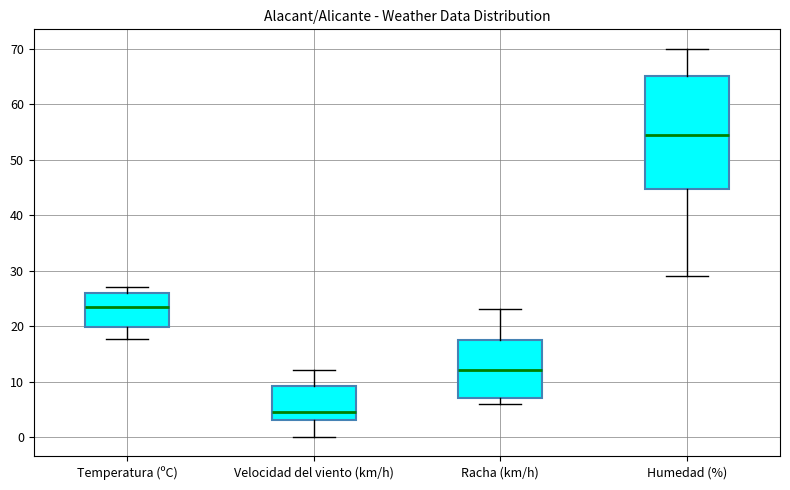

Where is the upper edge of the box for Racha (km/h) on the y-axis? The values are not printed on the chart, so give them approximately, as read against the axis.

18